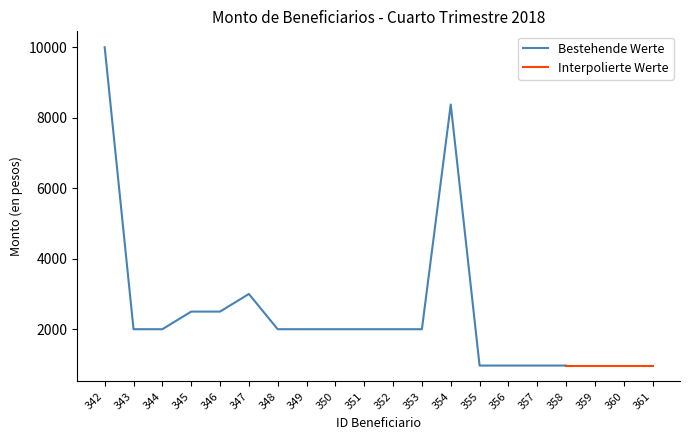

The value at 352 is 832.8. True or false?

False